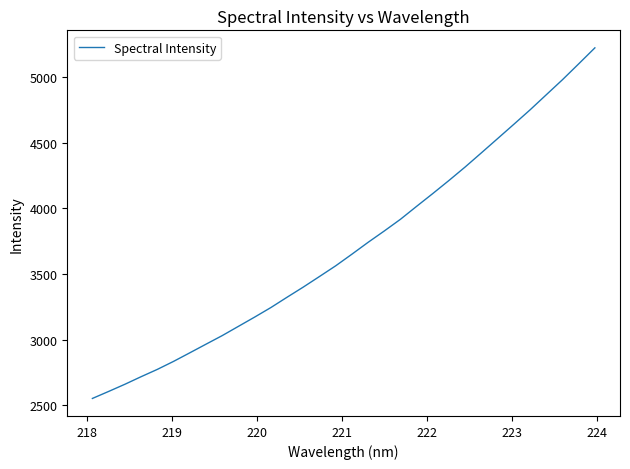

What is the minimum value shown in the chart?

2551.0